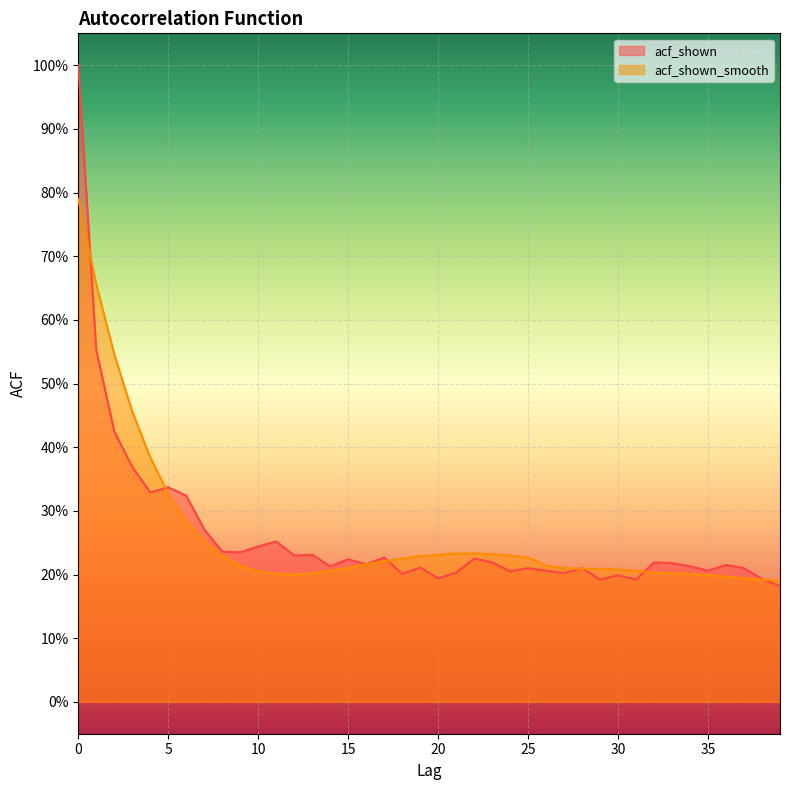

List the labels in order of acf_shown value, smallest first.

39, 29, 31, 38, 20, 30, 18, 27, 21, 24, 26, 35, 25, 28, 37, 19, 14, 34, 36, 16, 33, 23, 32, 15, 22, 17, 12, 13, 9, 8, 10, 11, 7, 6, 4, 5, 3, 2, 1, 0